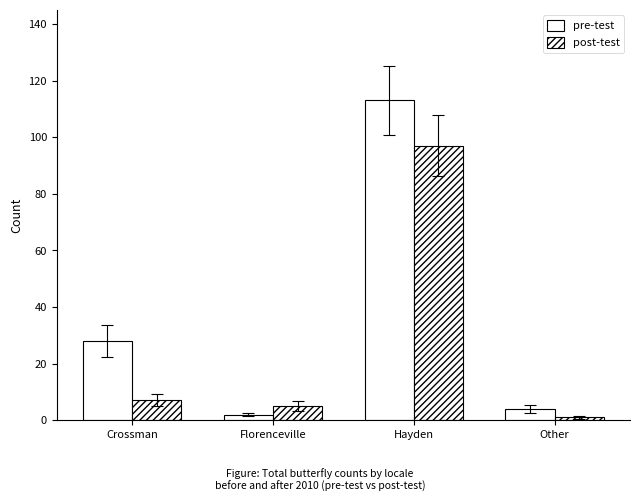

Are the bars horizontal?

No